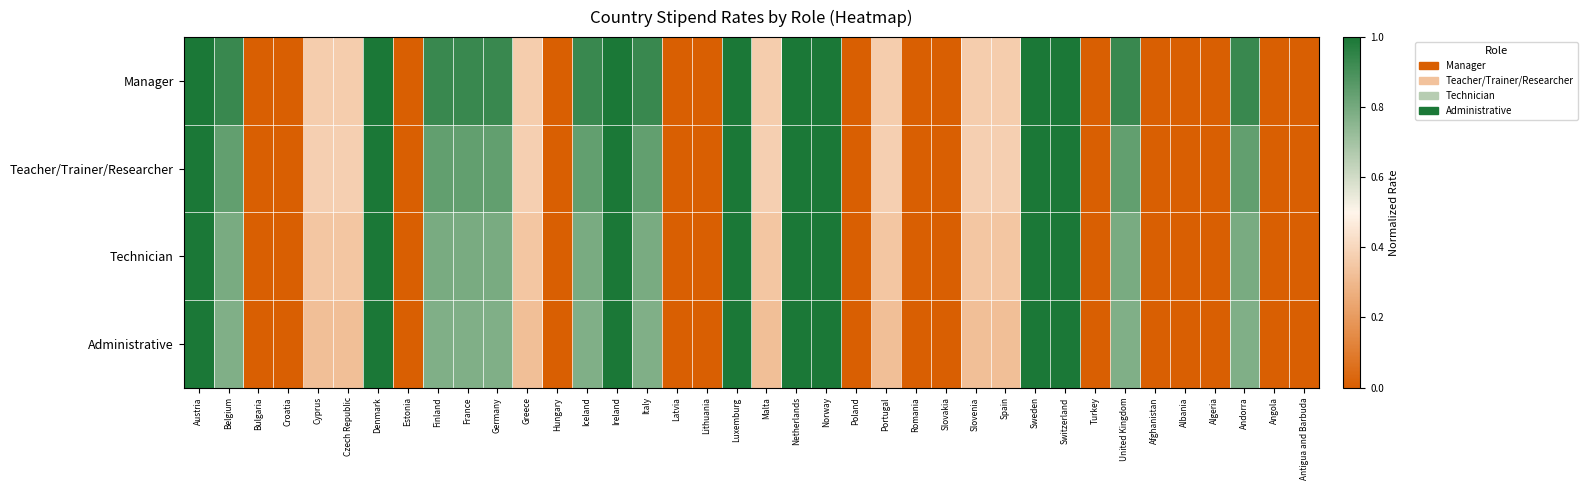

Which series has the widest spread of values?

Manager